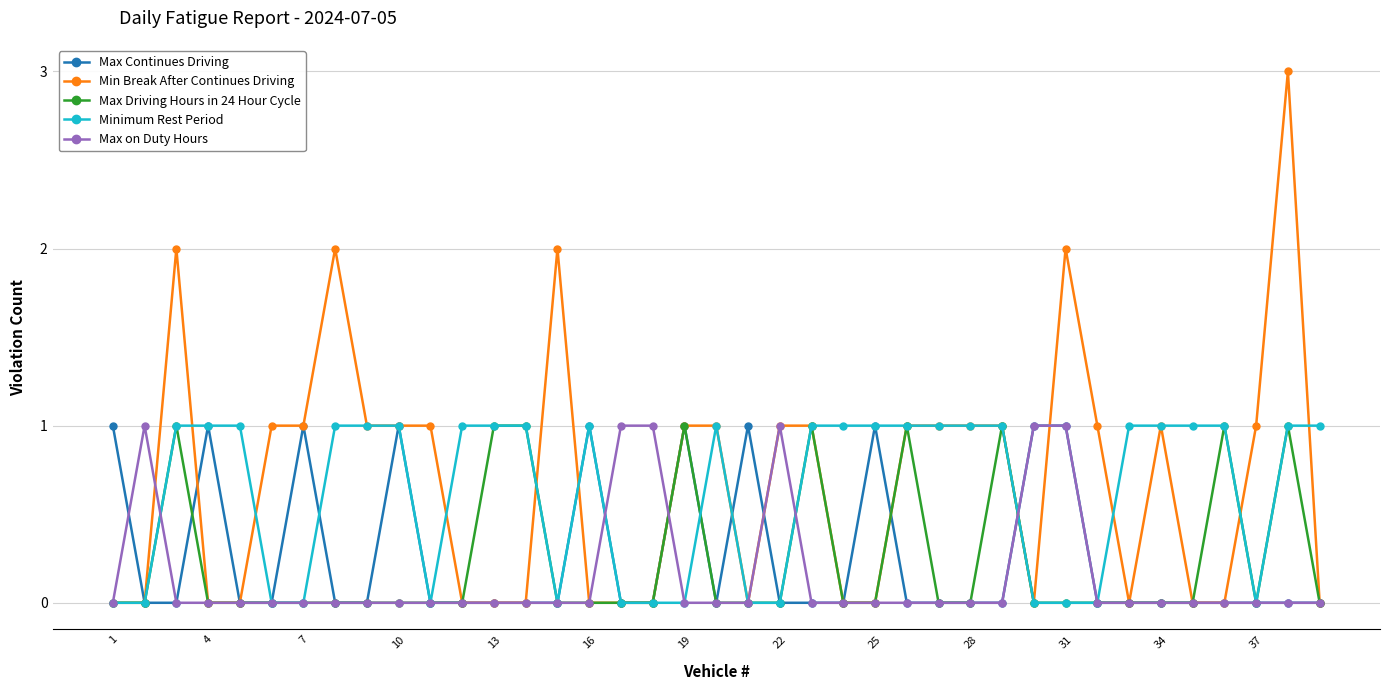

At how many categories does at least one series exceed 0?

39